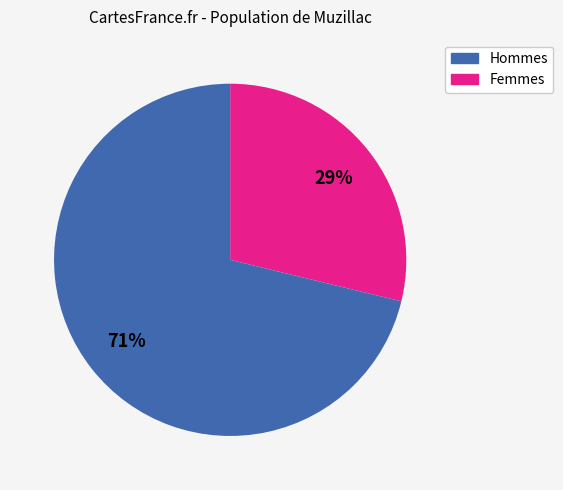

To the nearest percent, what is the difference between the largest and smallest slice percentages?

42%